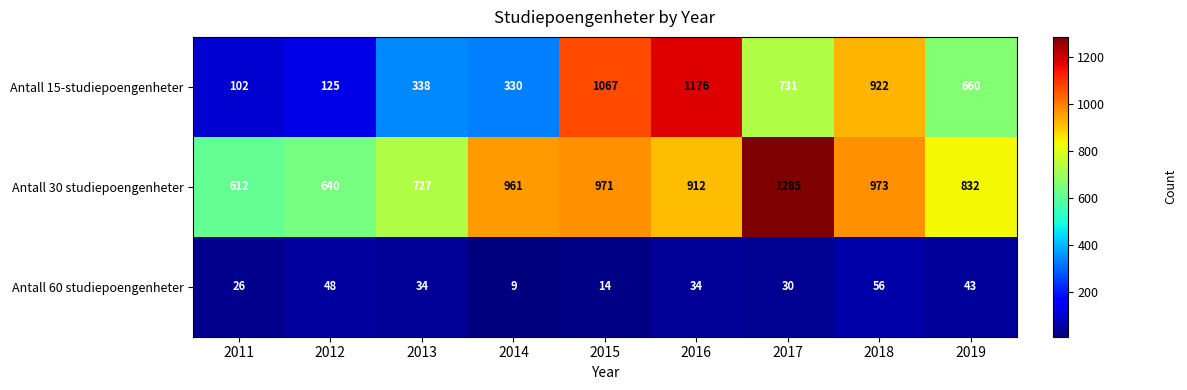

True or false: Antall 60 studiepoengenheter has a value of 43 at 2019.

True